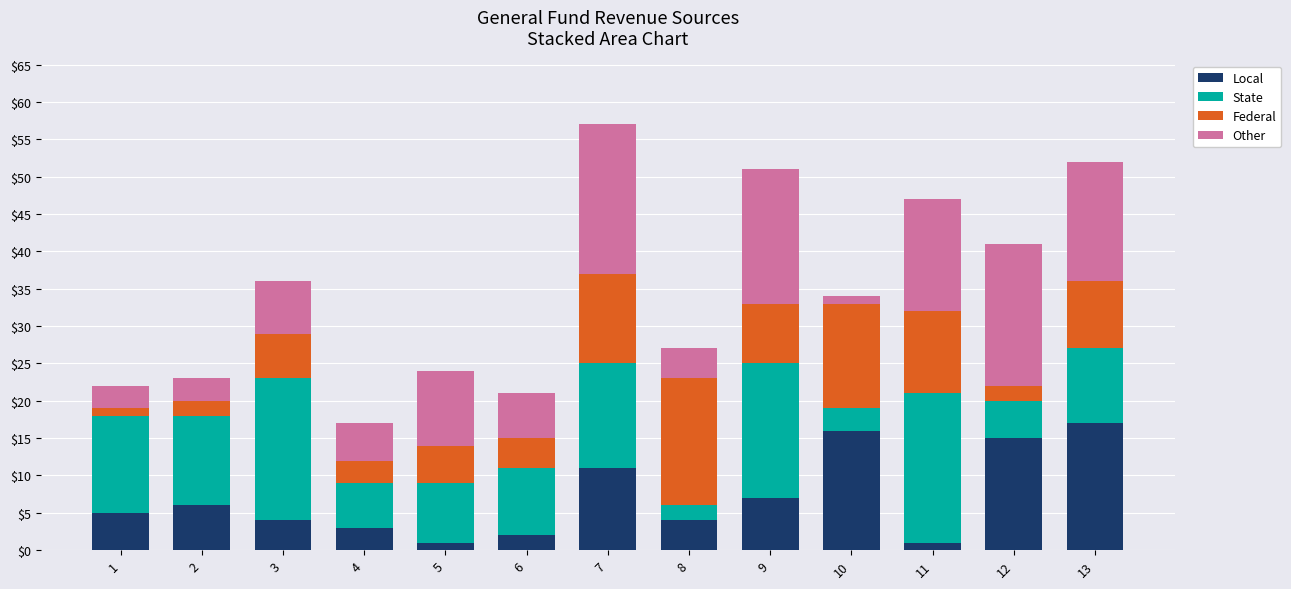

Count the number of categories in the chart.

13